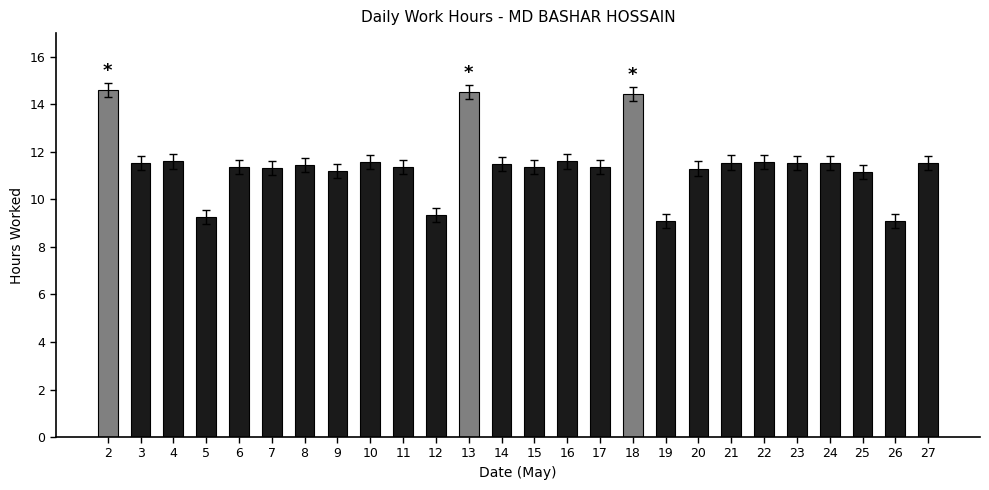

What is the value of the 3rd bar from the left?

11.6